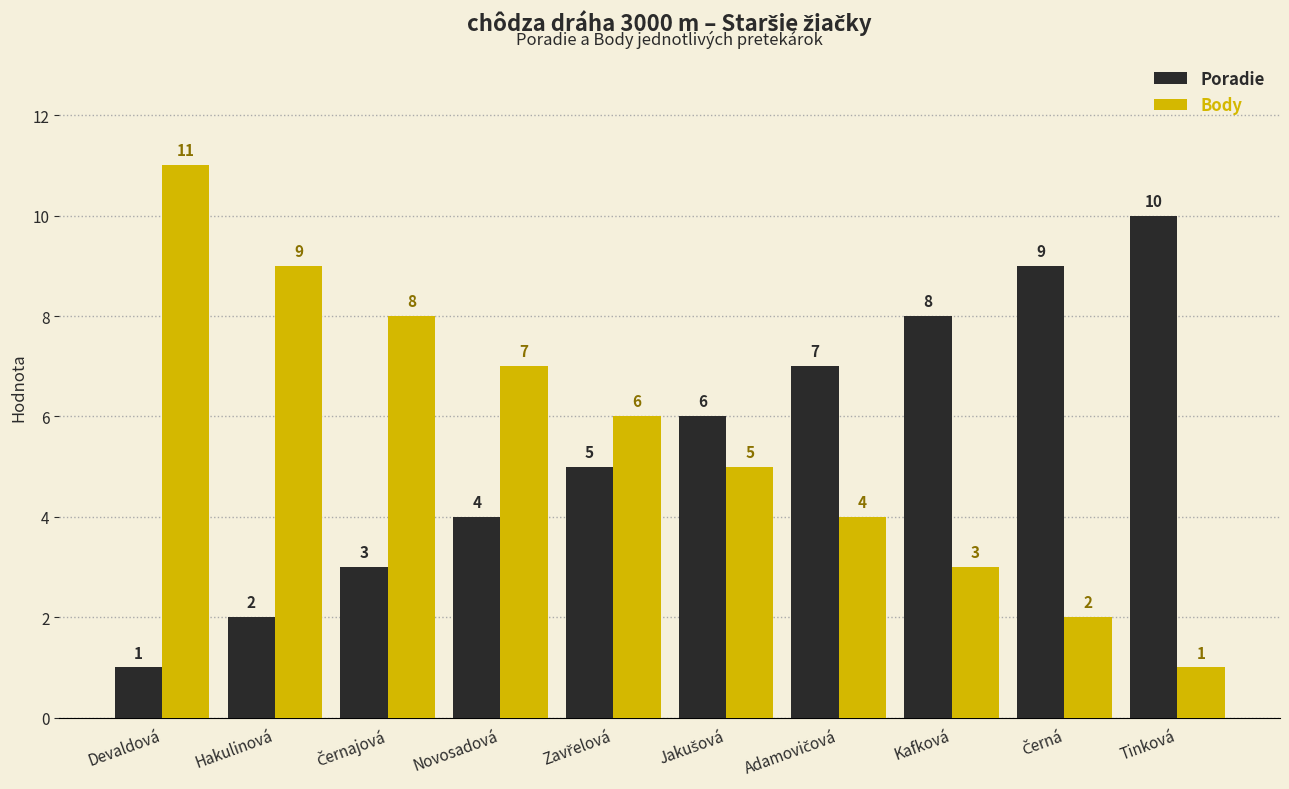

Rank the series by their maximum value, from lowest to highest.

Poradie, Body